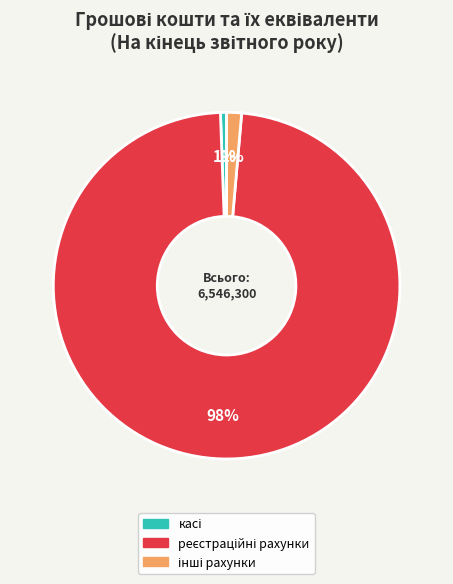

To the nearest percent, what is the difference between the largest and smallest slice percentages?

97%